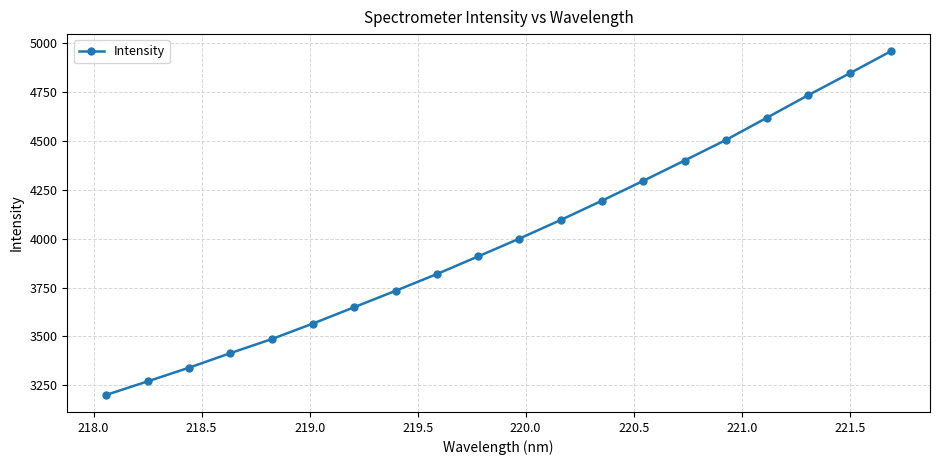

Count the number of values greater than 3999.

10